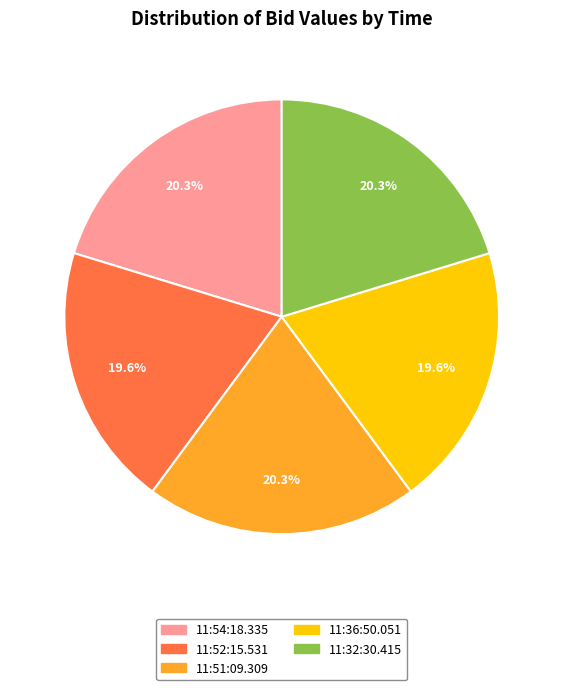

To the nearest percent, what percentage of the pie is 11:36:50.051?

20%